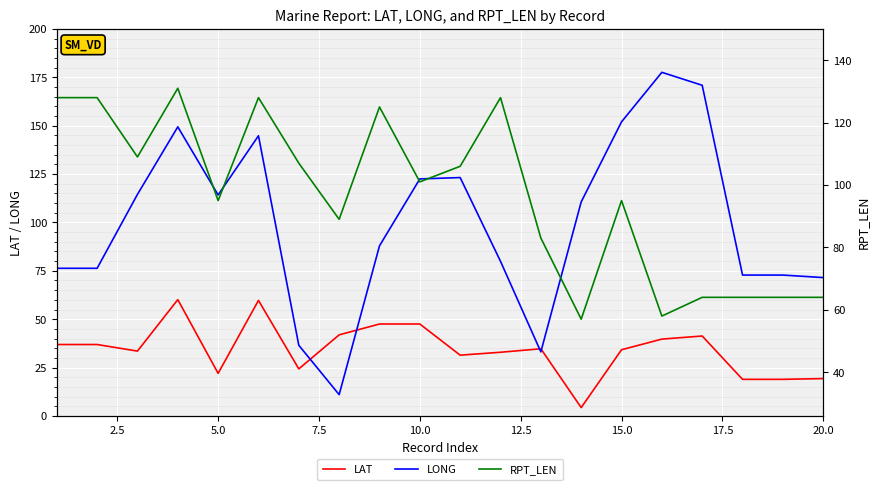

What is the lowest value of the LAT series?

4.3